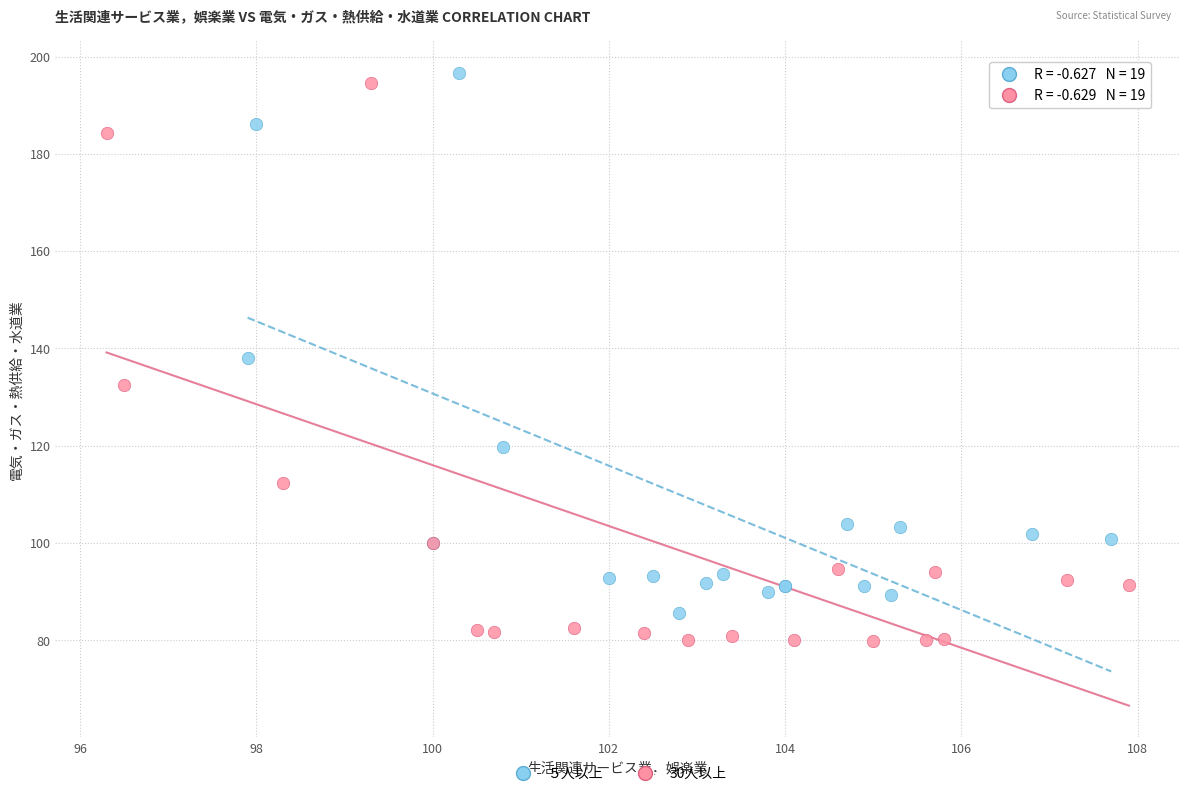

Which series has the widest spread of Y values?

30人以上